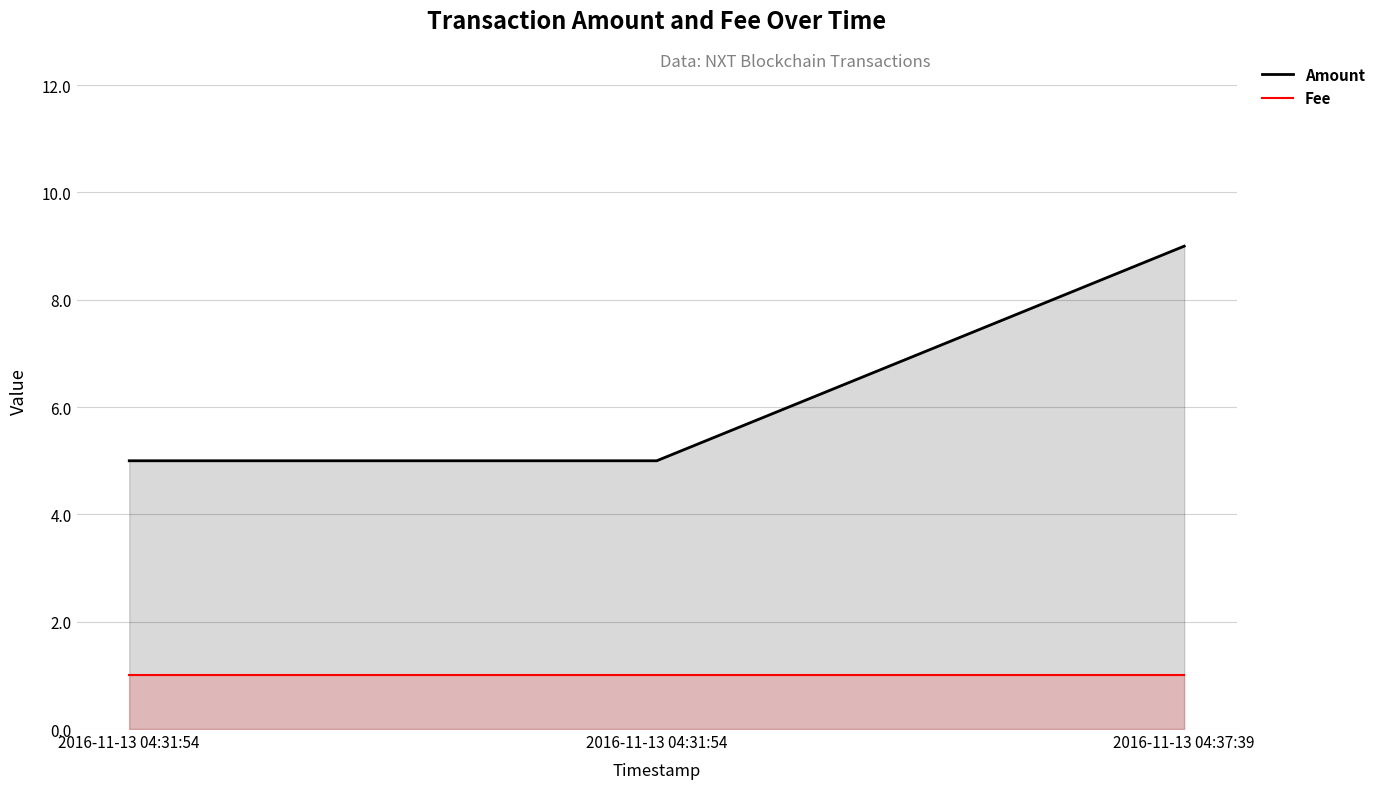

What is the difference between the highest and lowest values at 2016-11-13 04:31:54?

4